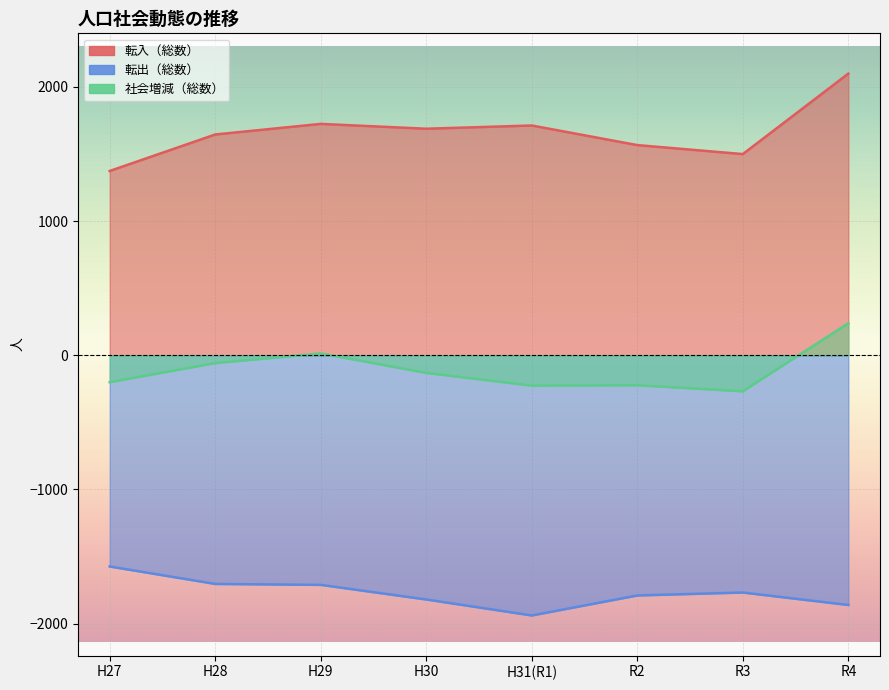

The 社会増減（総数） series shows -395 at H31(R1). True or false?

False